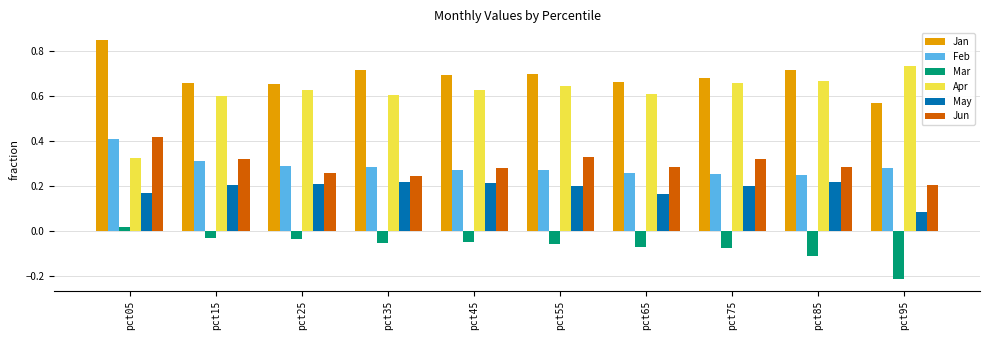

Which category has the highest value across all series?

pct05